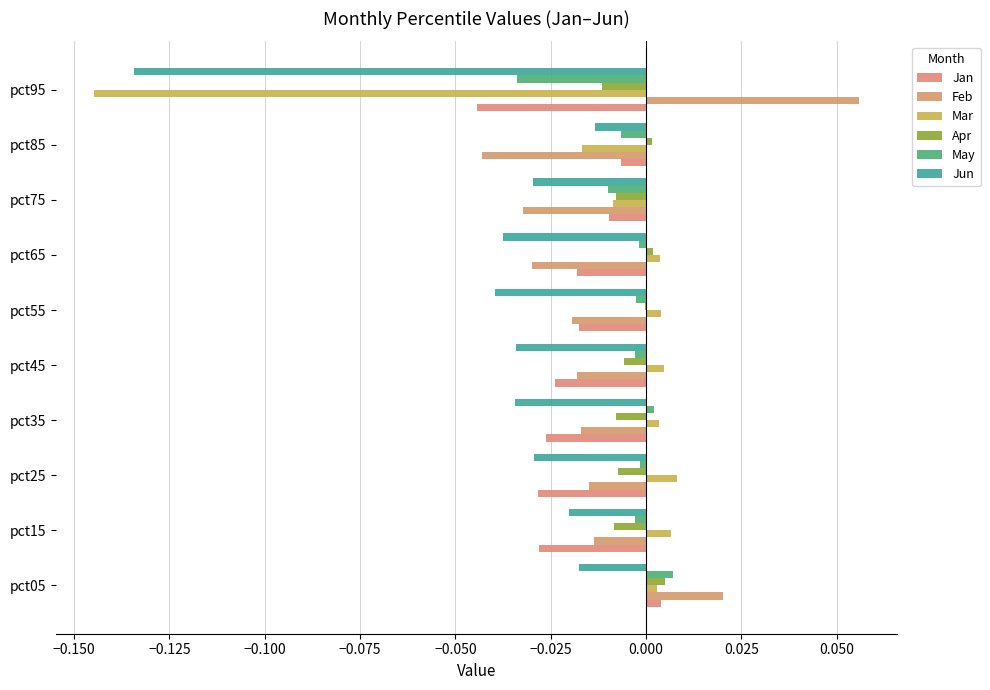

How many positive values does the Feb series have?

2